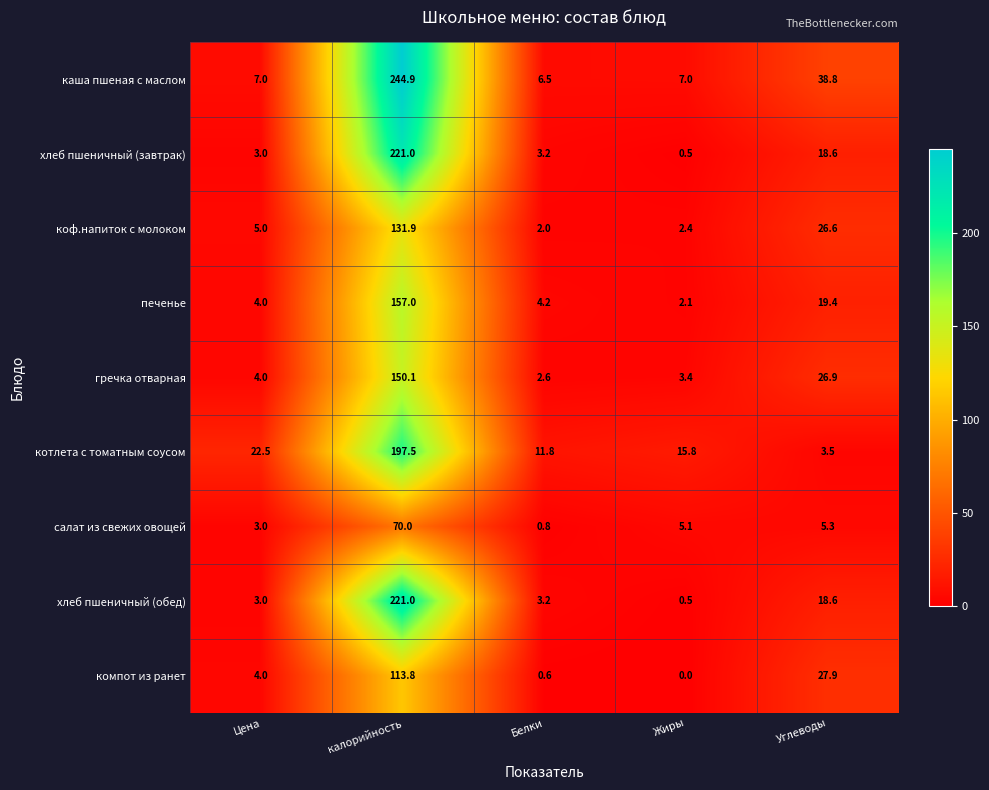

Which label corresponds to the largest value in the chart?

калорийность